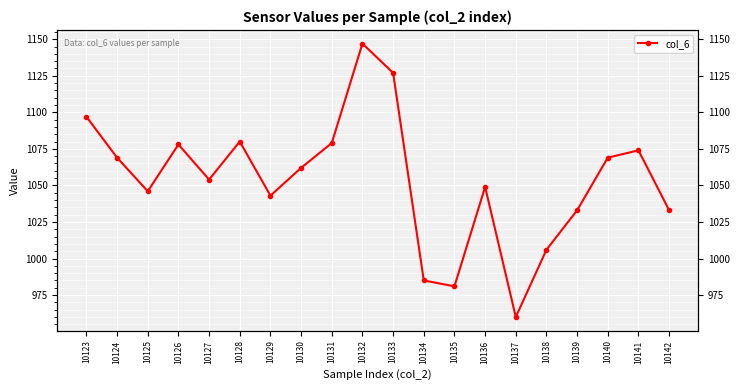

What is the minimum value shown in the chart?

960